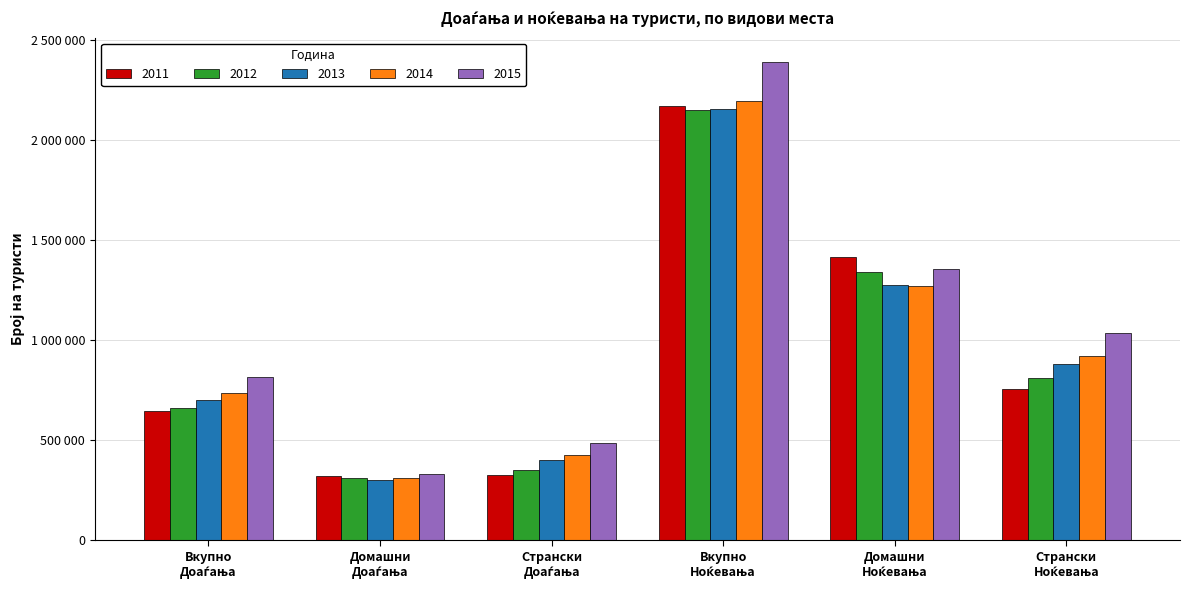

Read the 2011 value at Домашни
Ноќевања.

1417868